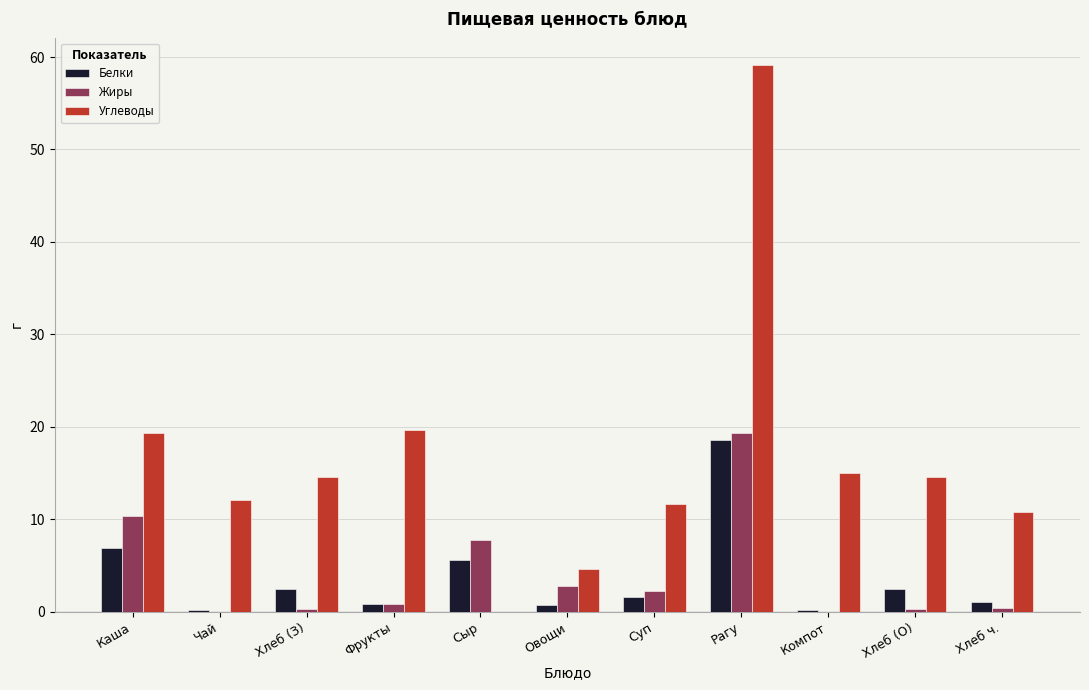

What is the sum of all Углеводы values?

181.3